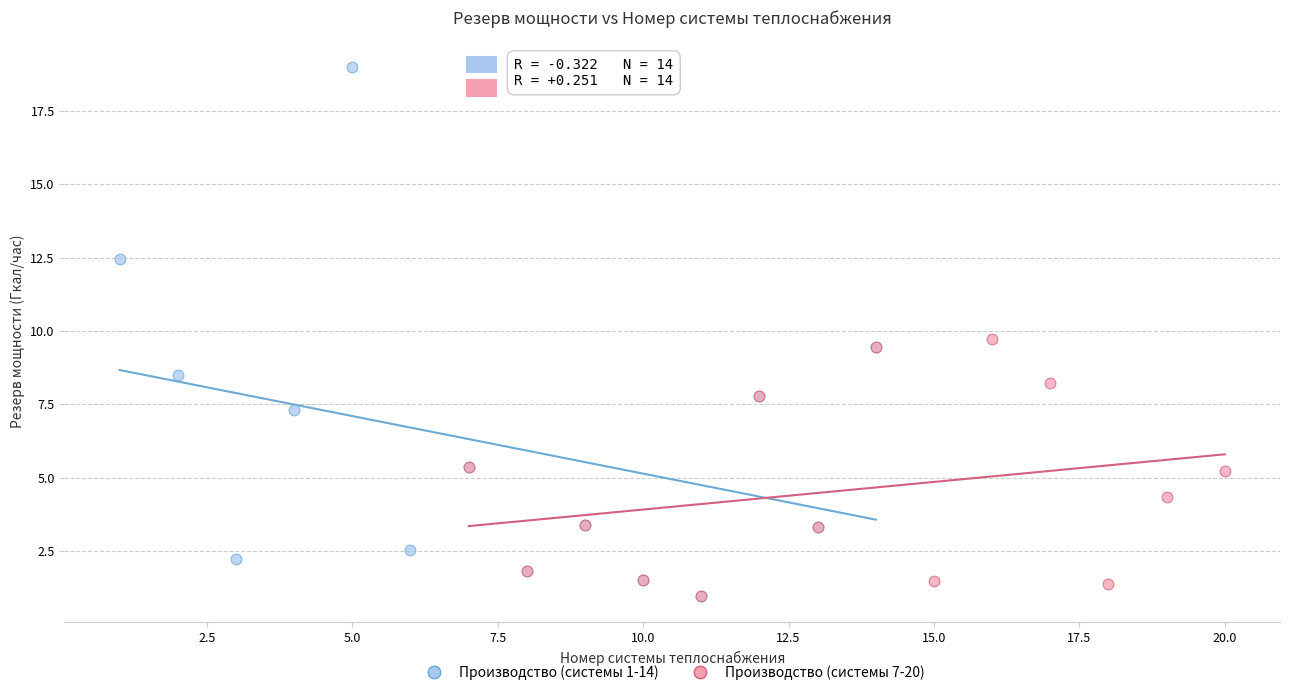

Which series has the widest spread of Y values?

Производство (системы 1-14)